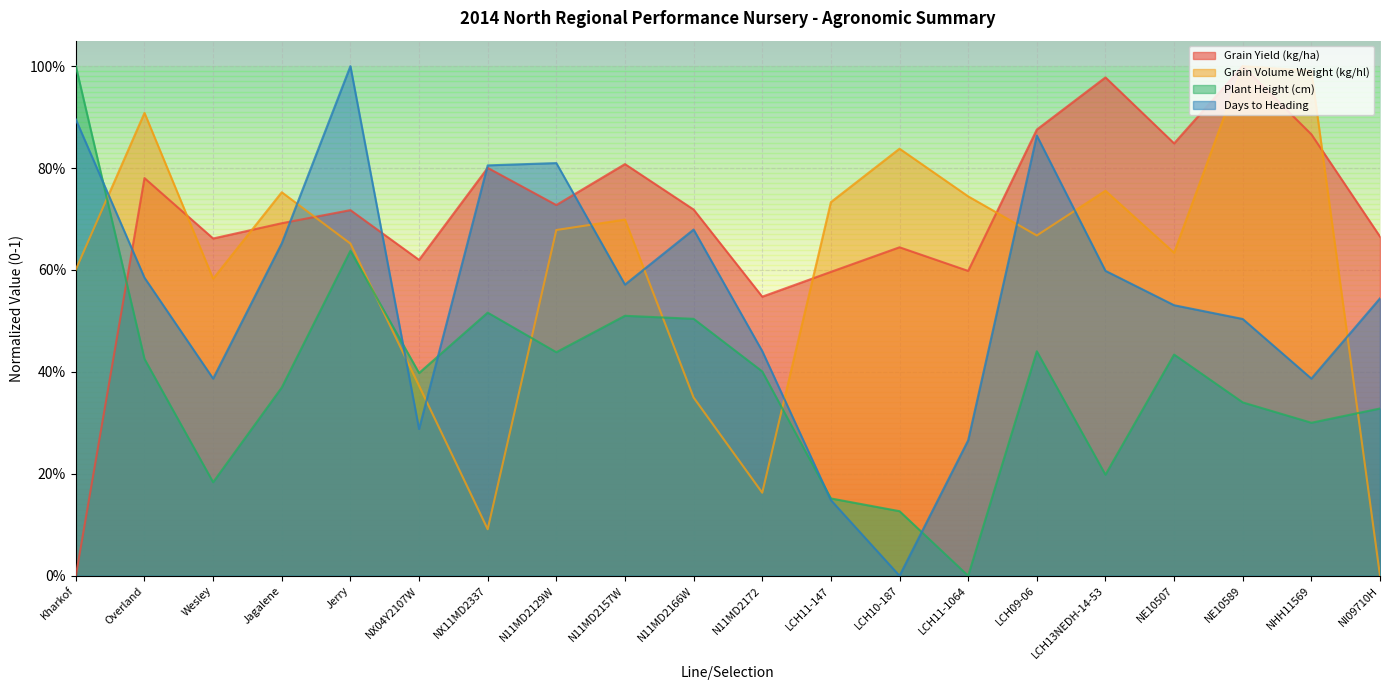

What is the label of the 6th point from the left?

NX04Y2107W